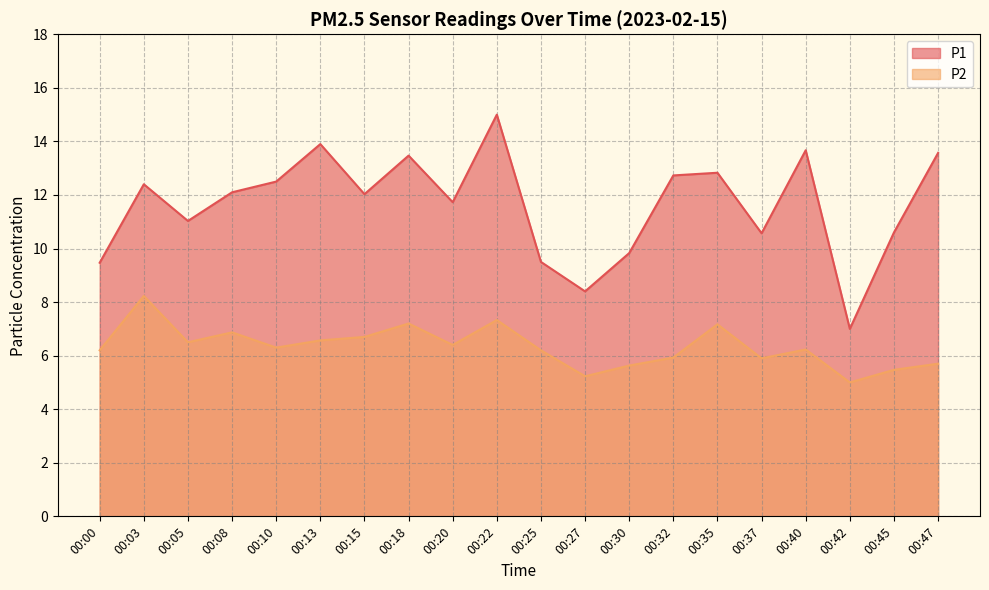

What is the value of the P1 point at the 6th from the left?

13.9